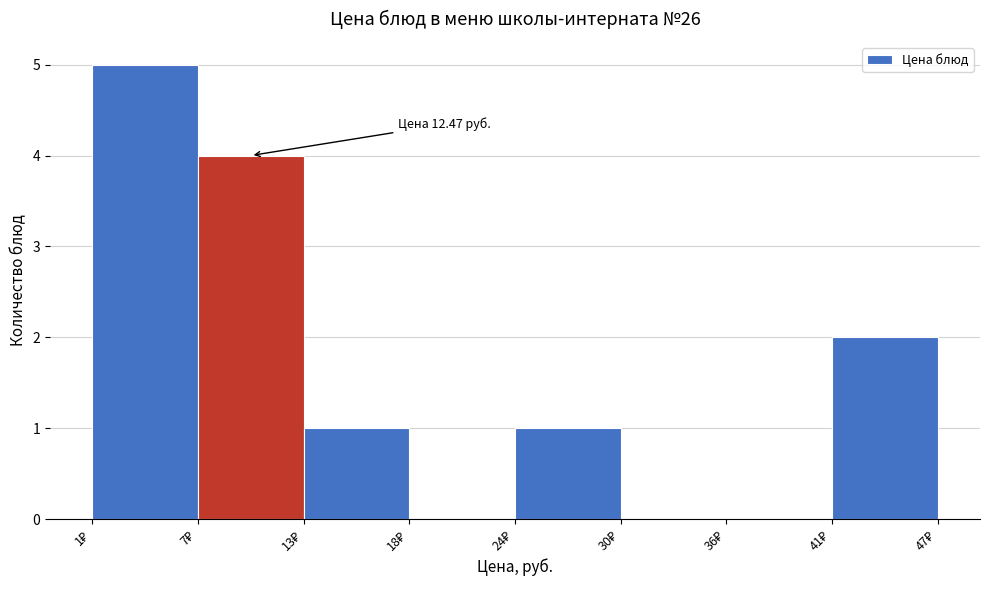

Which range on the x-axis has the tallest bar?

1 to 7